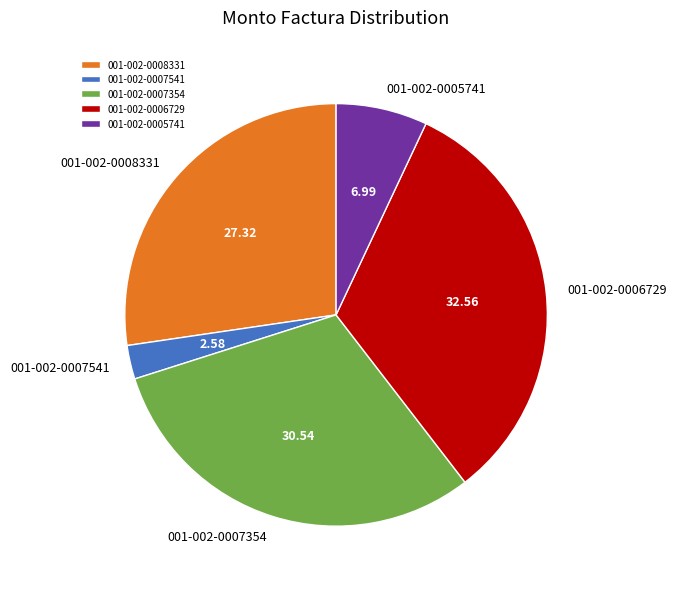

Is there any slice that represents more than half of the pie?

No